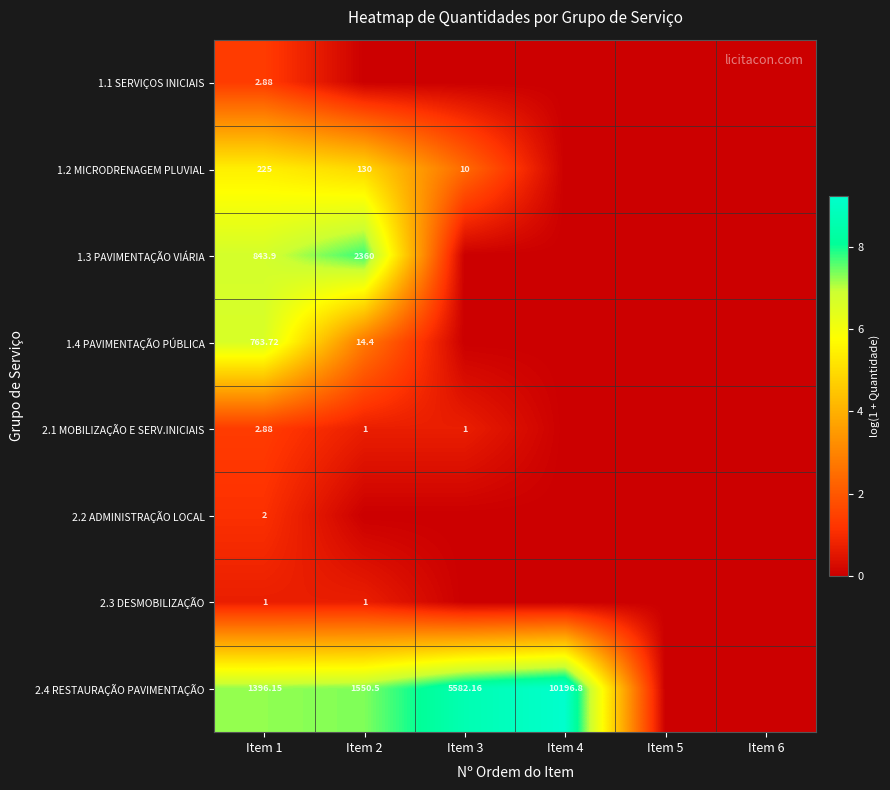

Which series has the widest spread of values?

2.4 RESTAURAÇÃO PAVIMENTAÇÃO